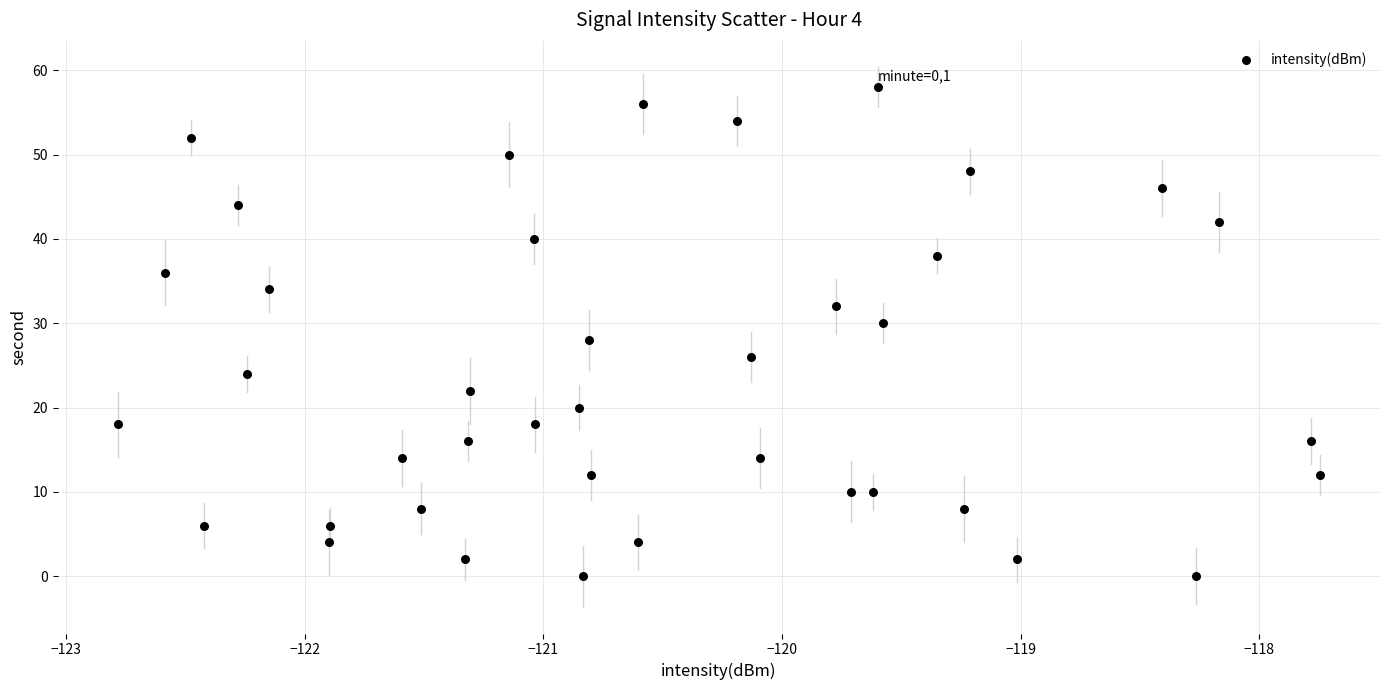

What is the range of Y values (max minus min)?

58